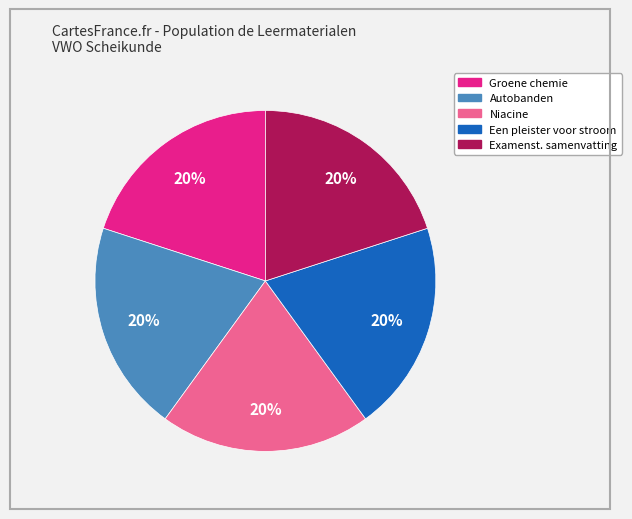

Does Niacine represent more than half of the total?

No